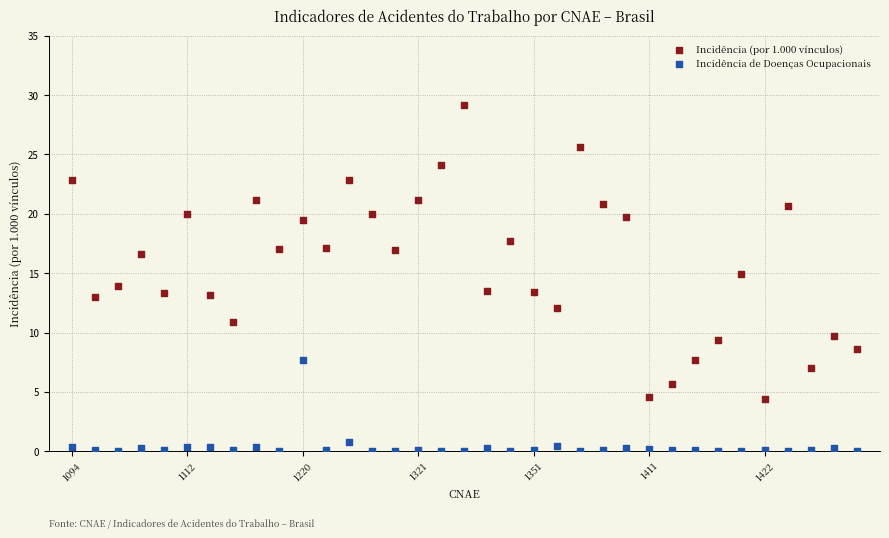

Across all data points, what is the range of Y values (max minus min)?

29.1